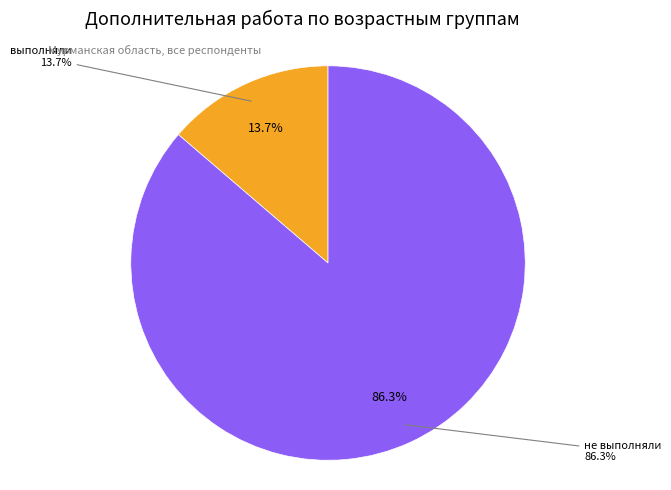

Is it true that выполняли дополнительную работу is 14% of the pie?

True